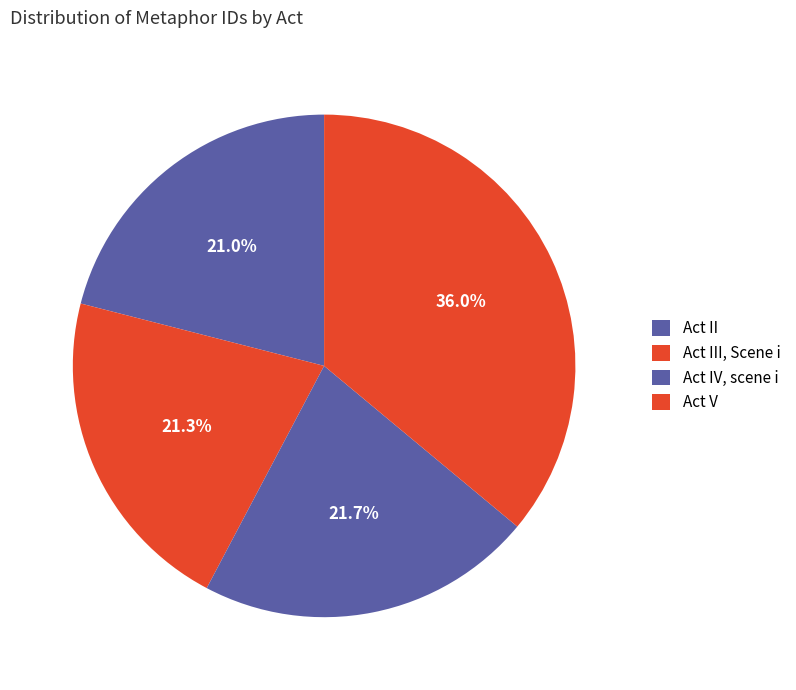

Which category has the biggest portion of the pie?

Act V